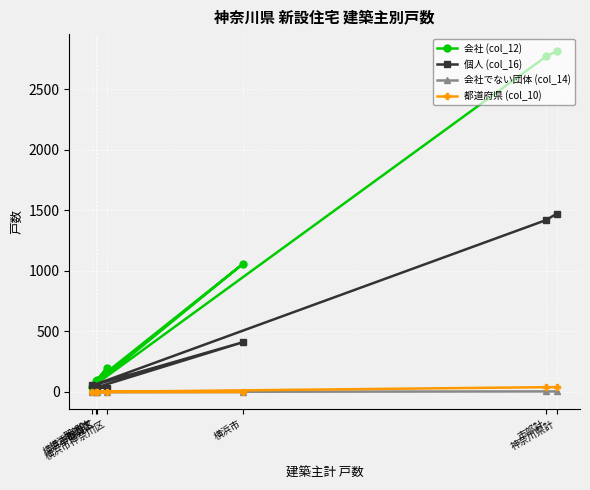

How many distinct data groups are displayed?

4